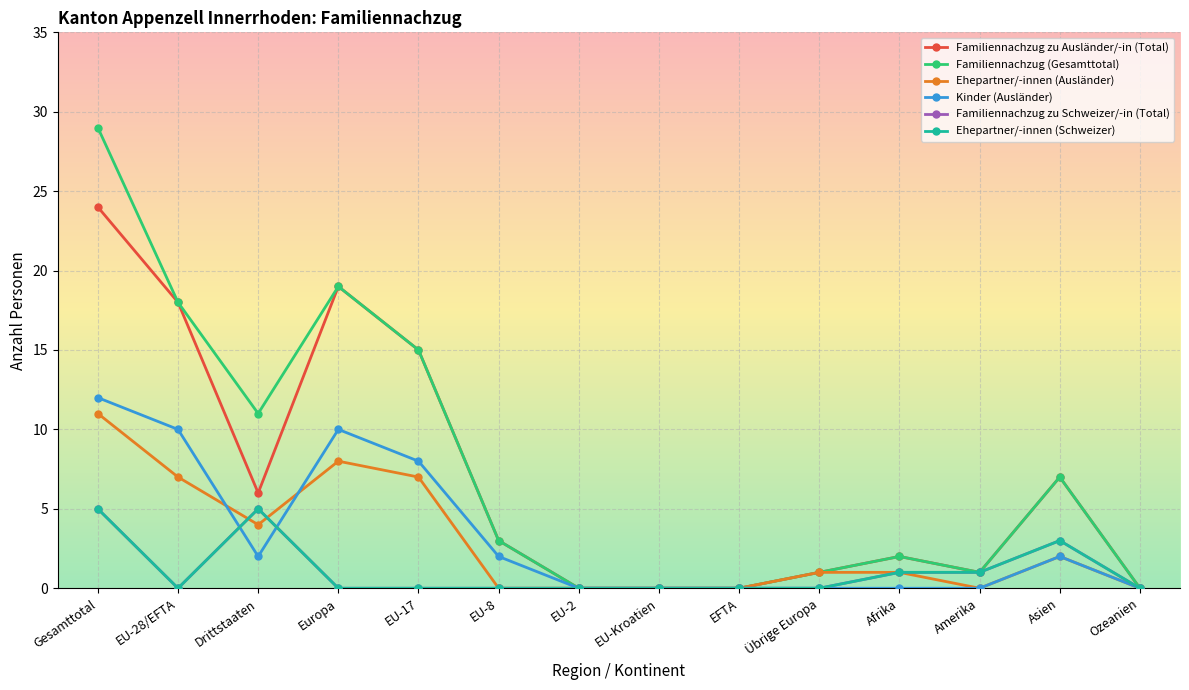

What is the value of the Ehepartner/-innen (Schweizer) point at the 12th from the left?

1